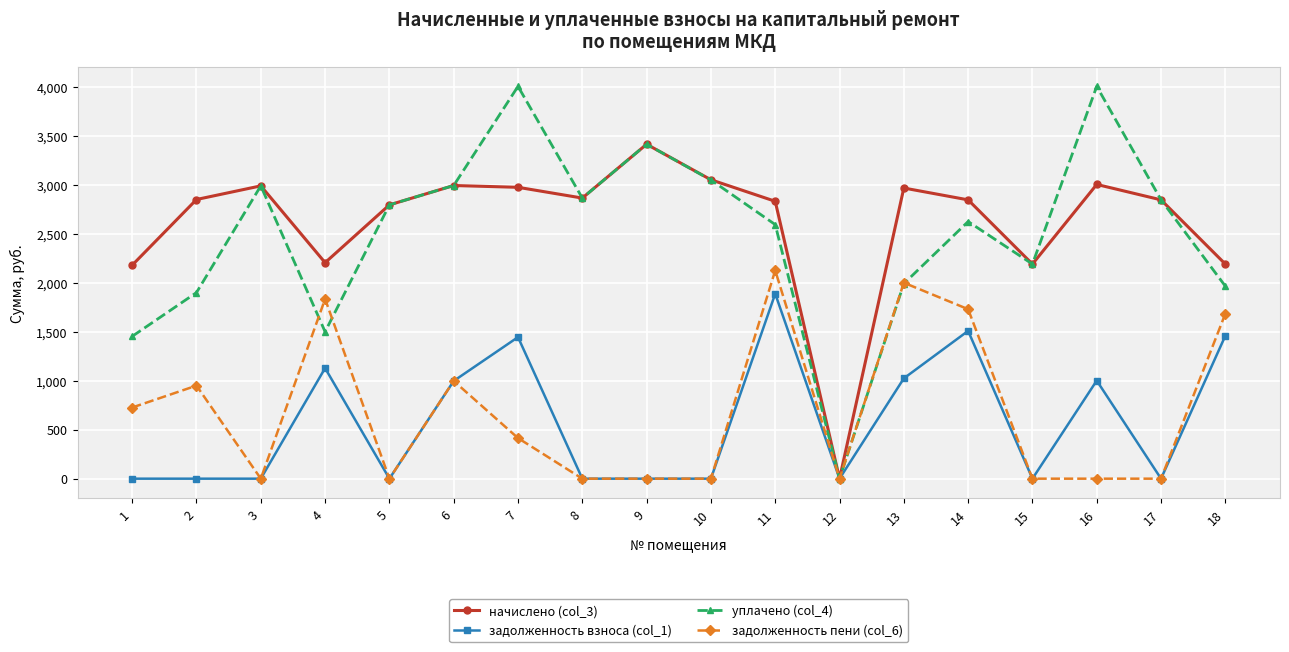

What is the greatest value displayed?

4008.2